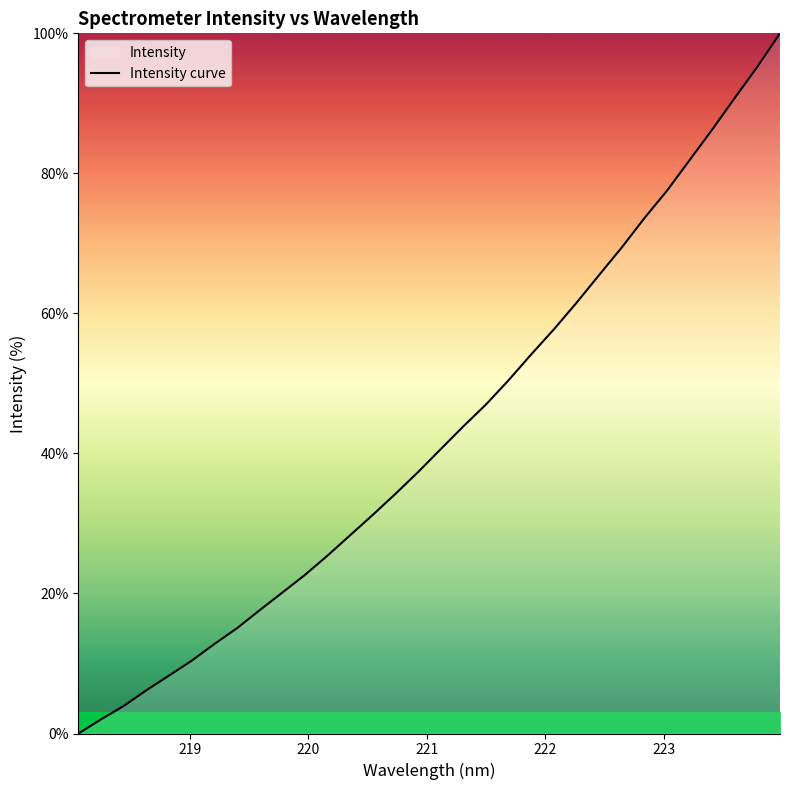

What is the difference between the maximum and minimum values?

100.0